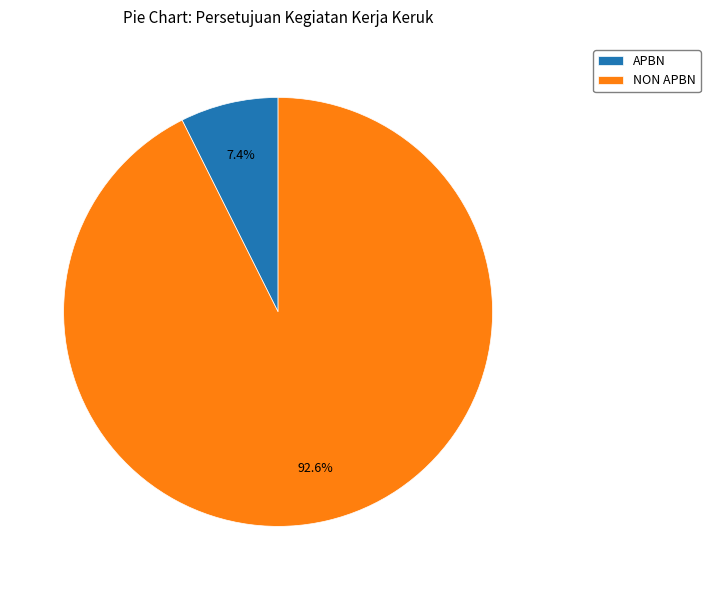

True or false: NON APBN accounts for 93% of the total.

True